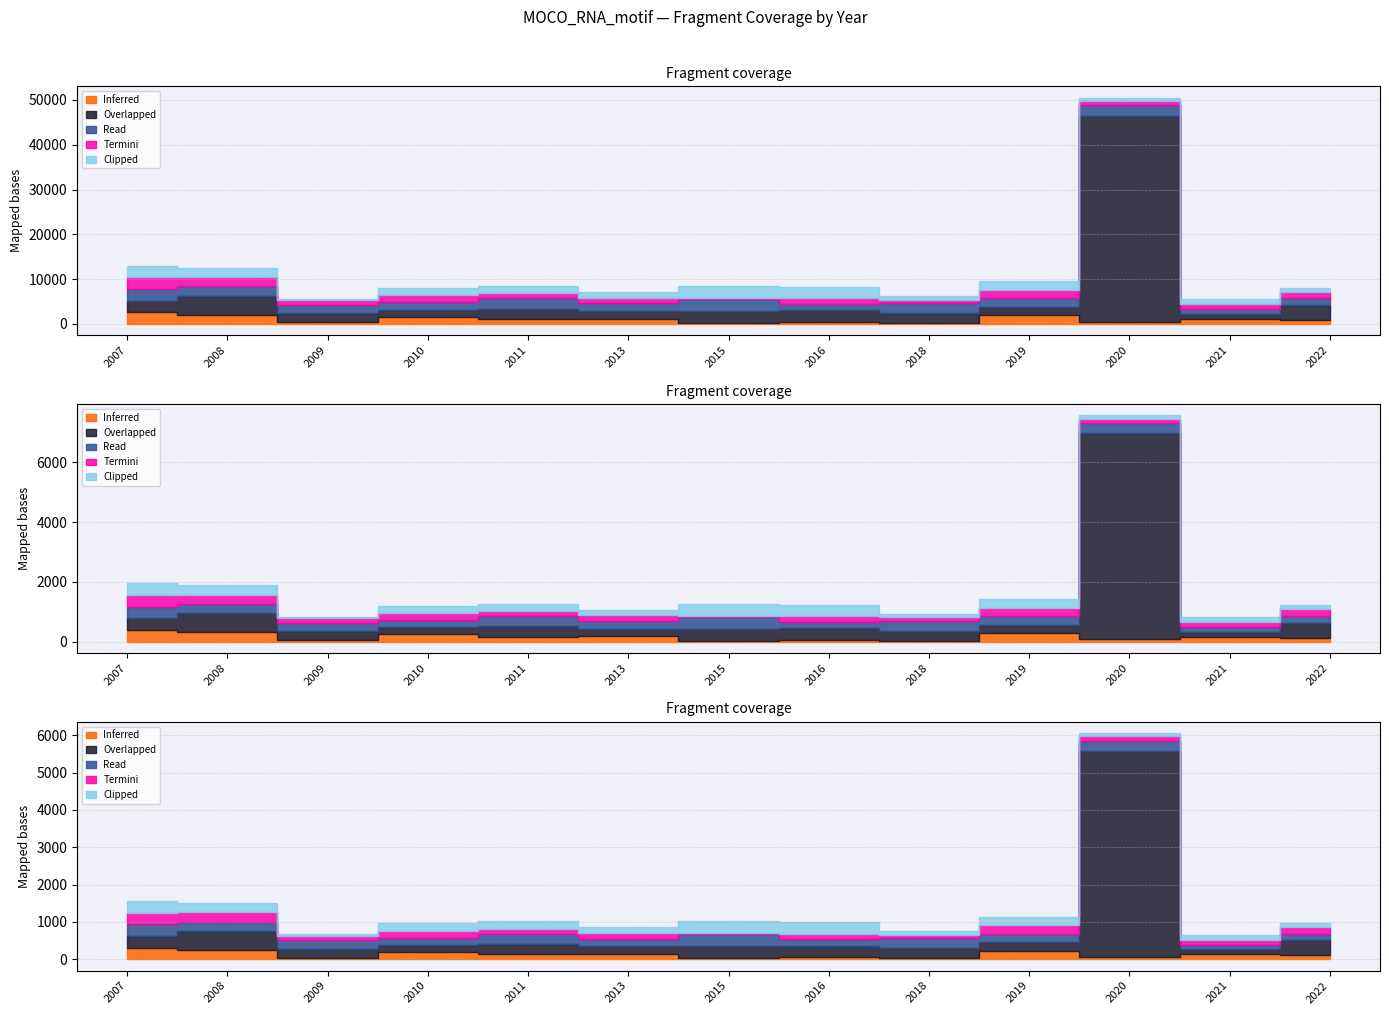

The Read series shows 2300 at 2011. True or false?

True